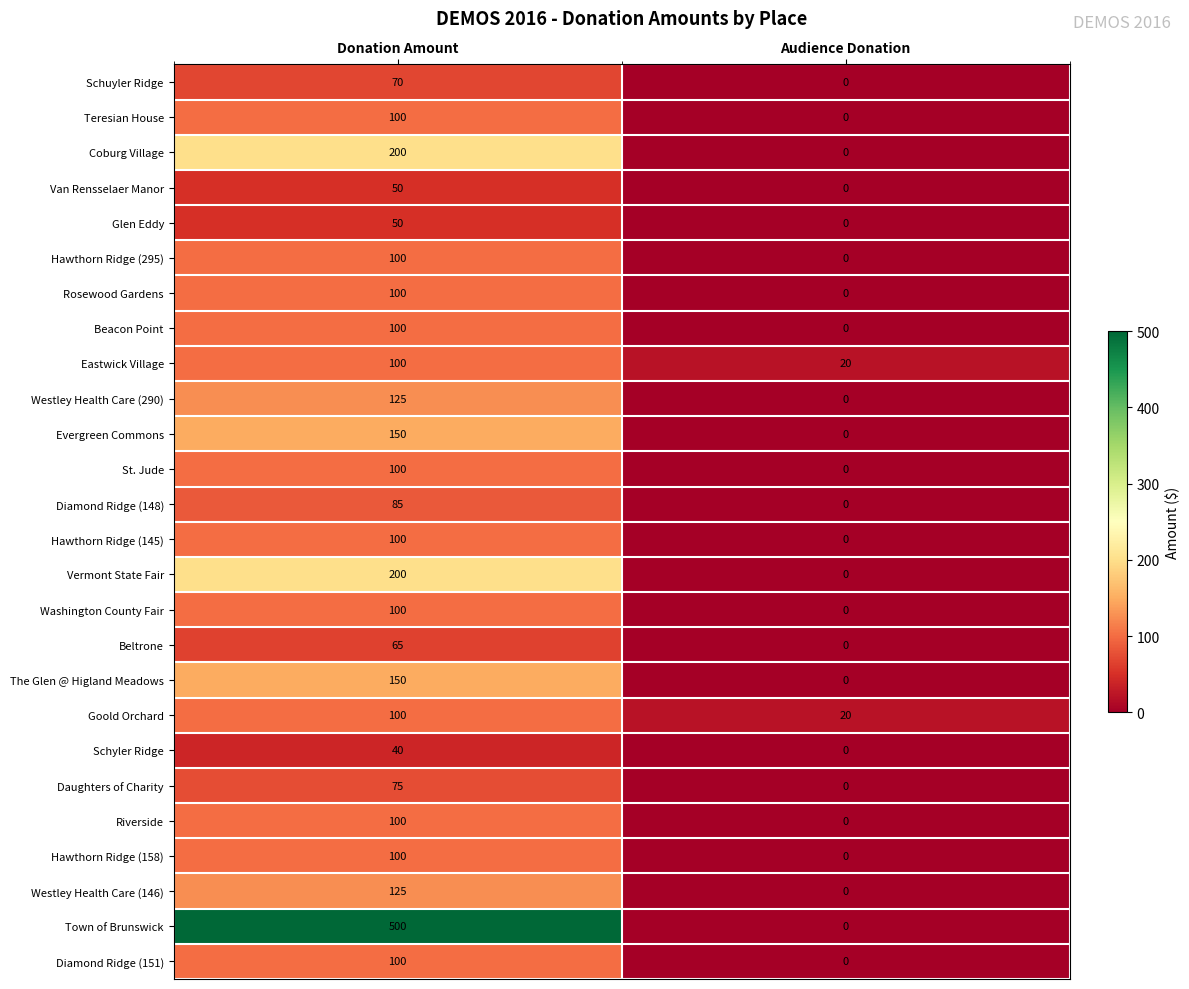

Is the value of Diamond Ridge (148) at Donation Amount greater than the value of Westley Health Care (146) at Donation Amount?

No